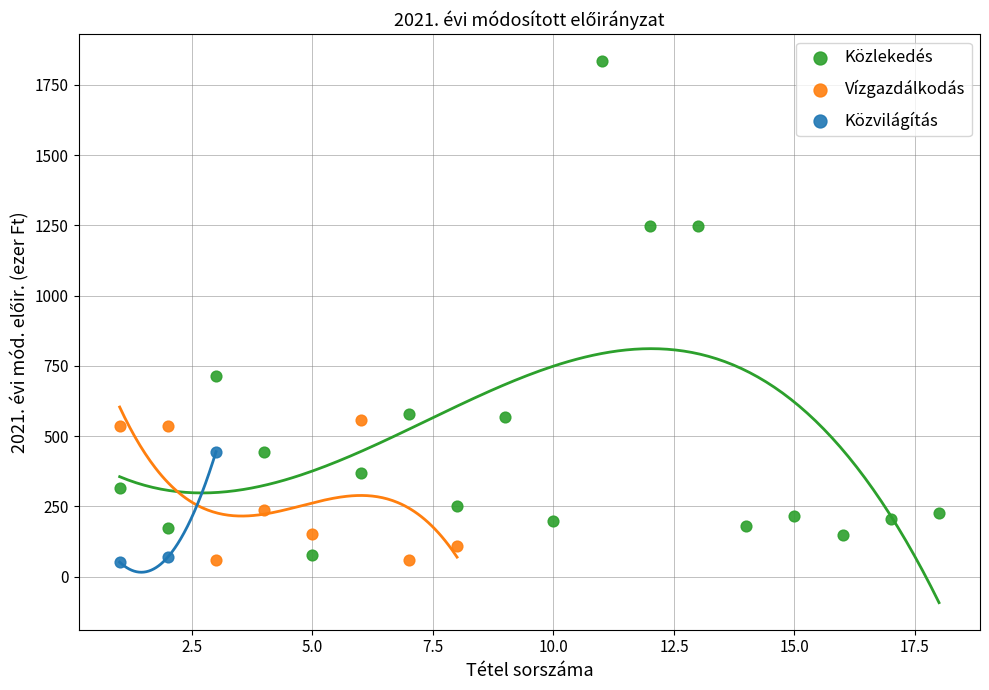

Which series contains the highest Y value?

Közlekedés